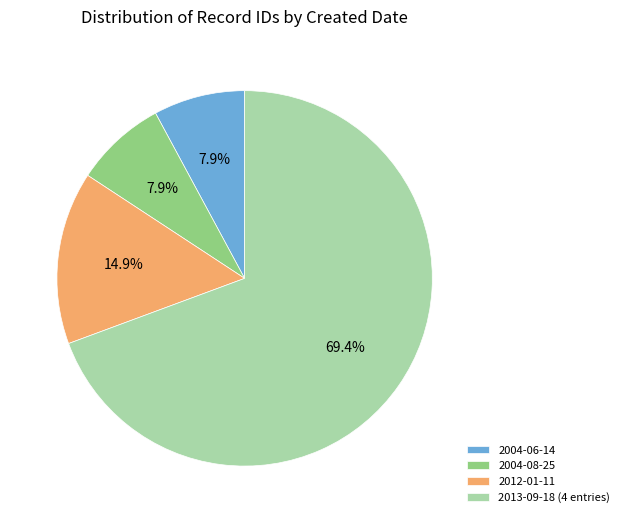

To the nearest percent, what is the difference between the 2012-01-11 and 2004-06-14 slice percentages?

7%